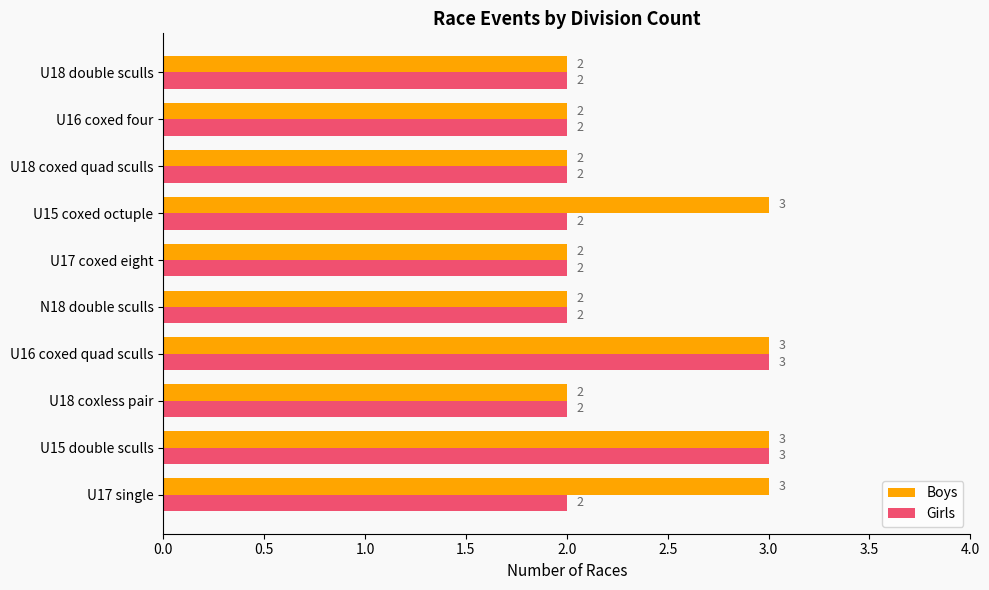

What is the sum of all Girls values?

22